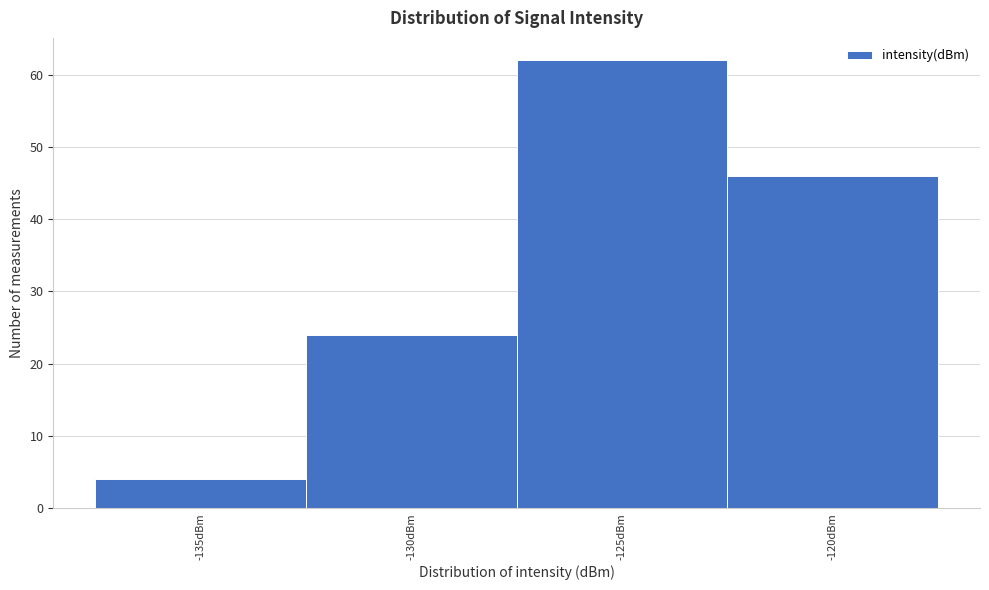

Reading left to right, extract all data points from this chart.

-135dBm=4	-130dBm=24	-125dBm=62	-120dBm=46